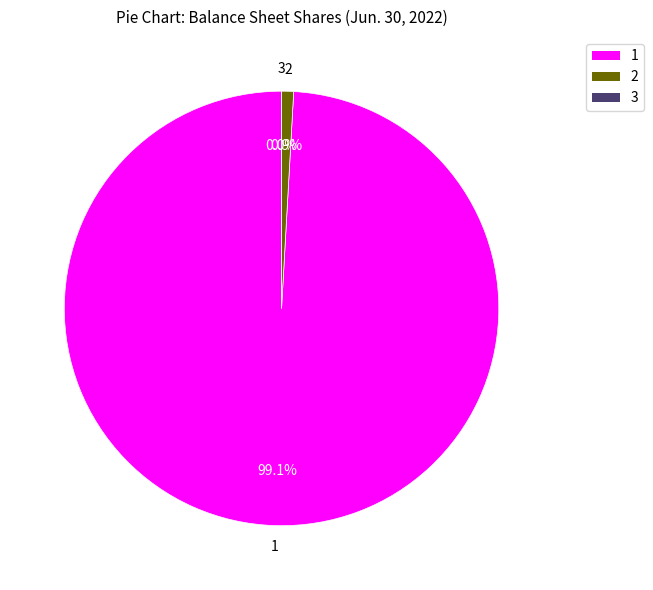

The Treasury stock, shares slice represents 1% of the pie. True or false?

True